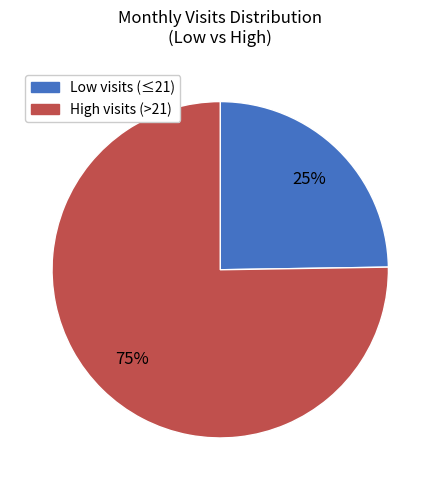

To the nearest percent, what is the average slice percentage?

50%